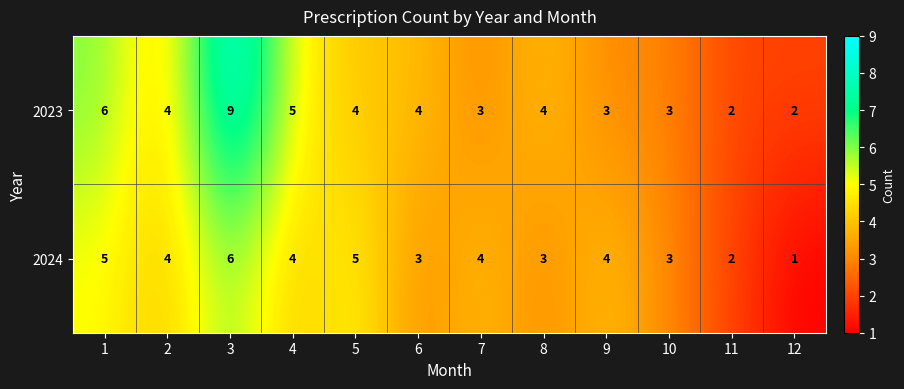

At which category is the sum across all series the highest?

3